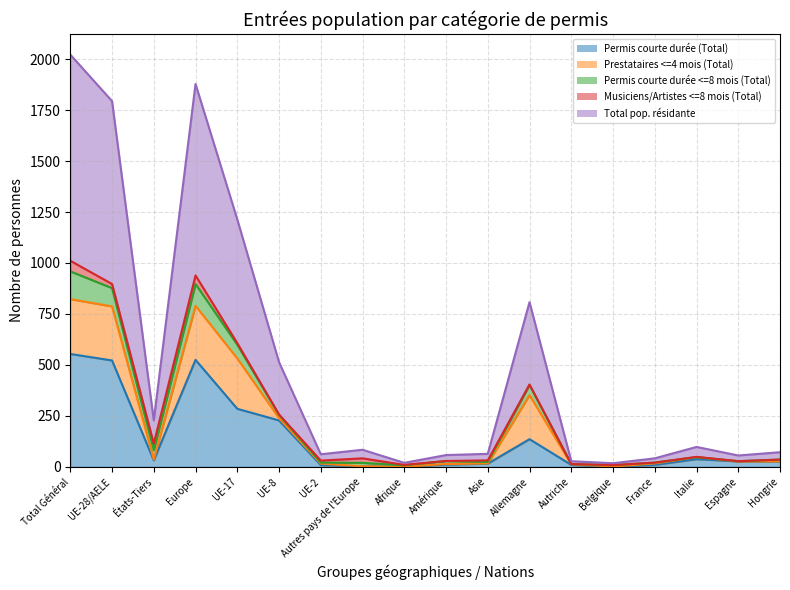

What position from the left is Autres pays de l'Europe?

8